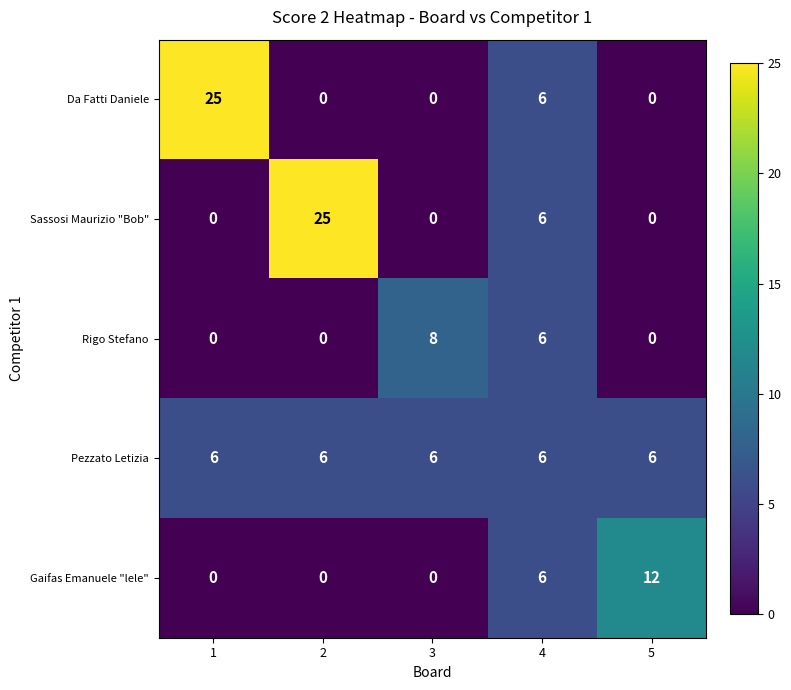

How many series are shown in this chart?

5